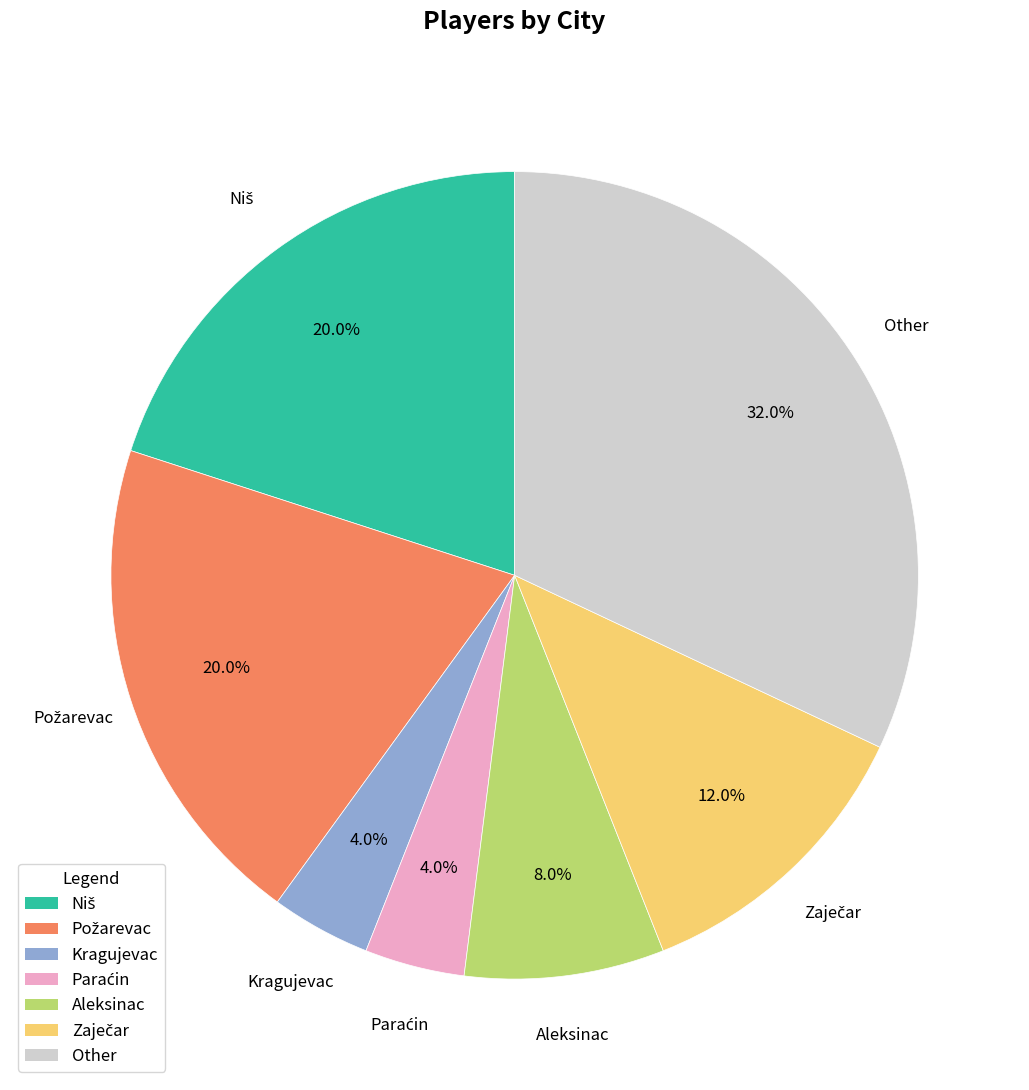

To the nearest percent, what is the difference between the Aleksinac and Kragujevac slice percentages?

4%